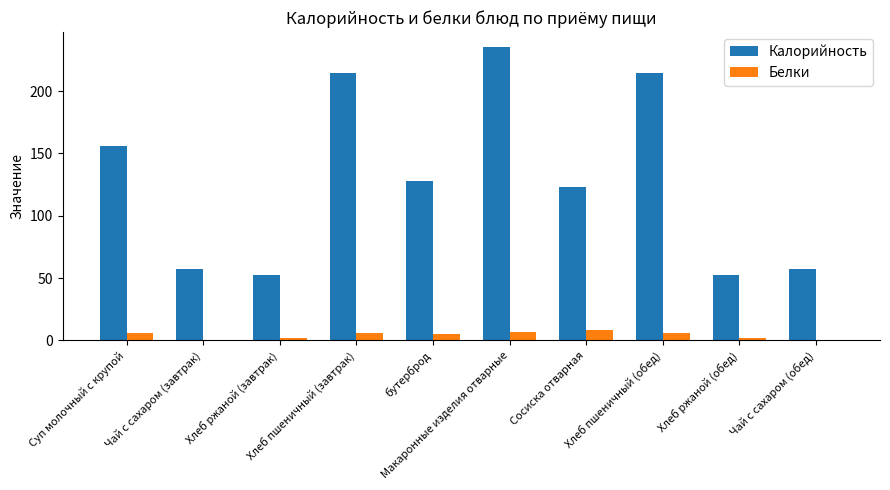

Which series has the largest total across all categories?

Калорийность